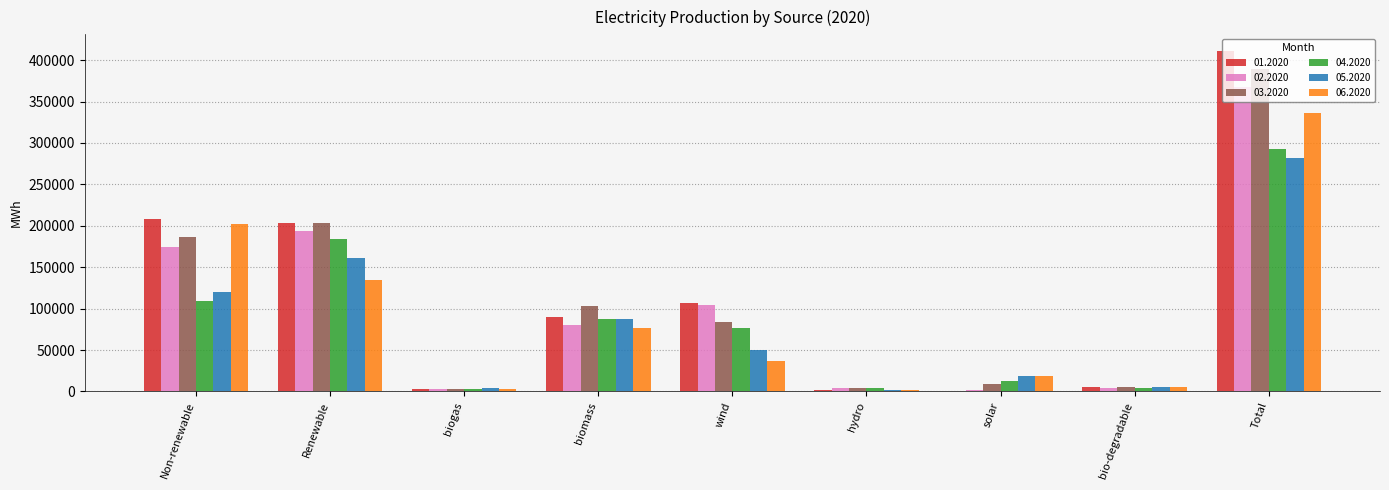

What are all the series names shown in the legend?

01.2020, 02.2020, 03.2020, 04.2020, 05.2020, 06.2020